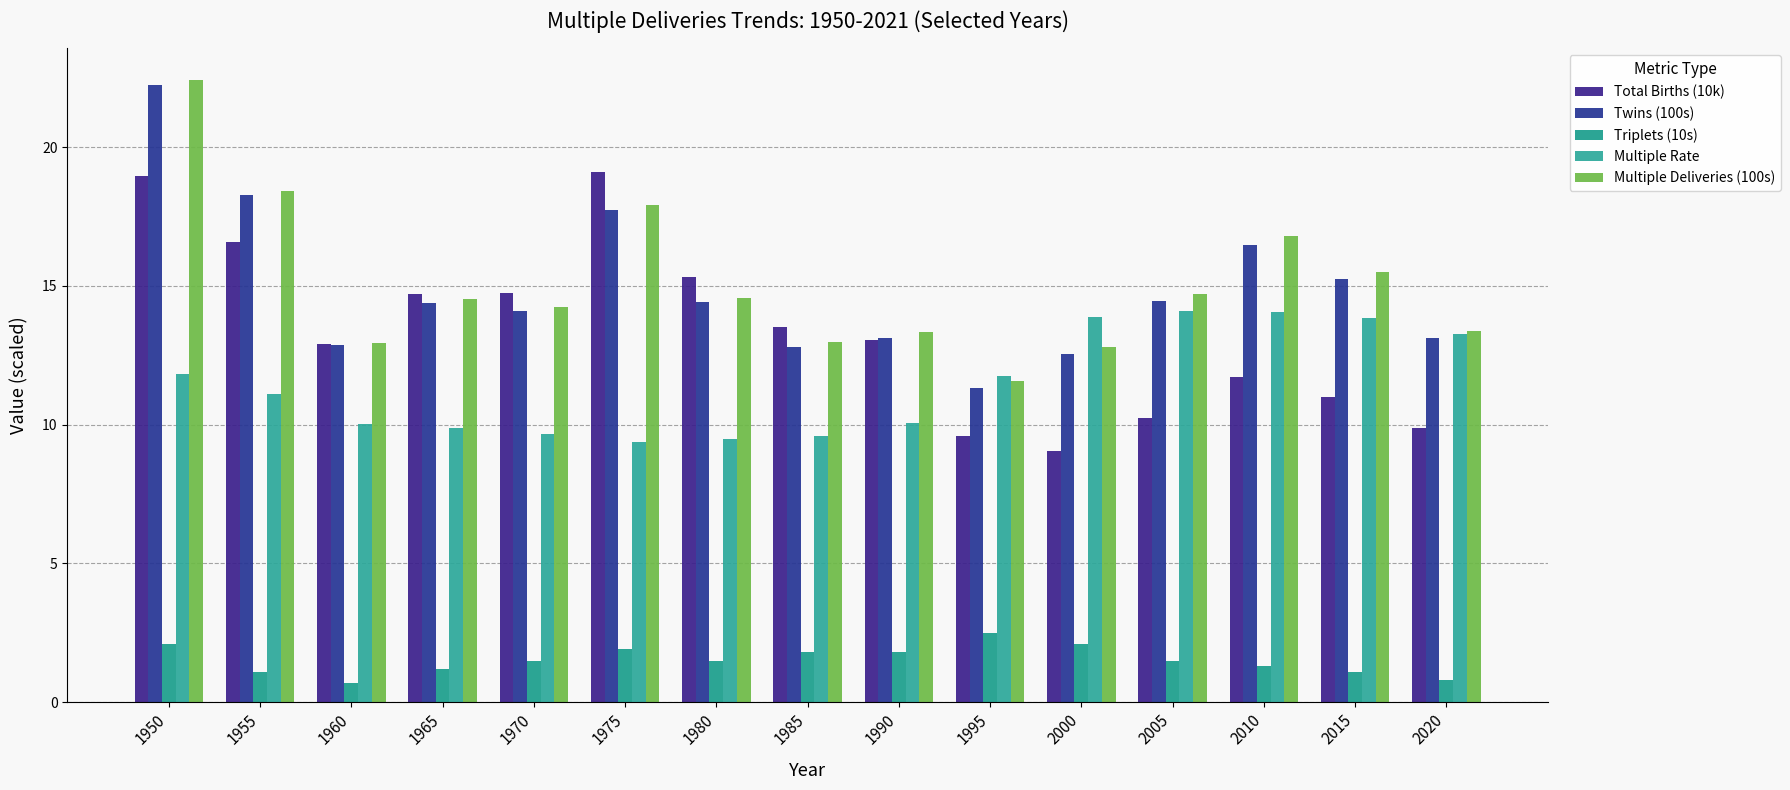

How many data points in Multiple Rate are above 11?

8